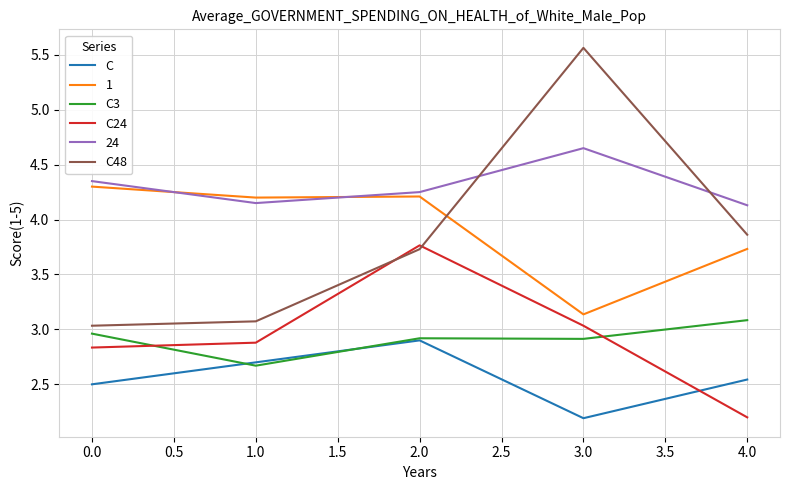

The C24 series shows 2.8 at 0.0. True or false?

True